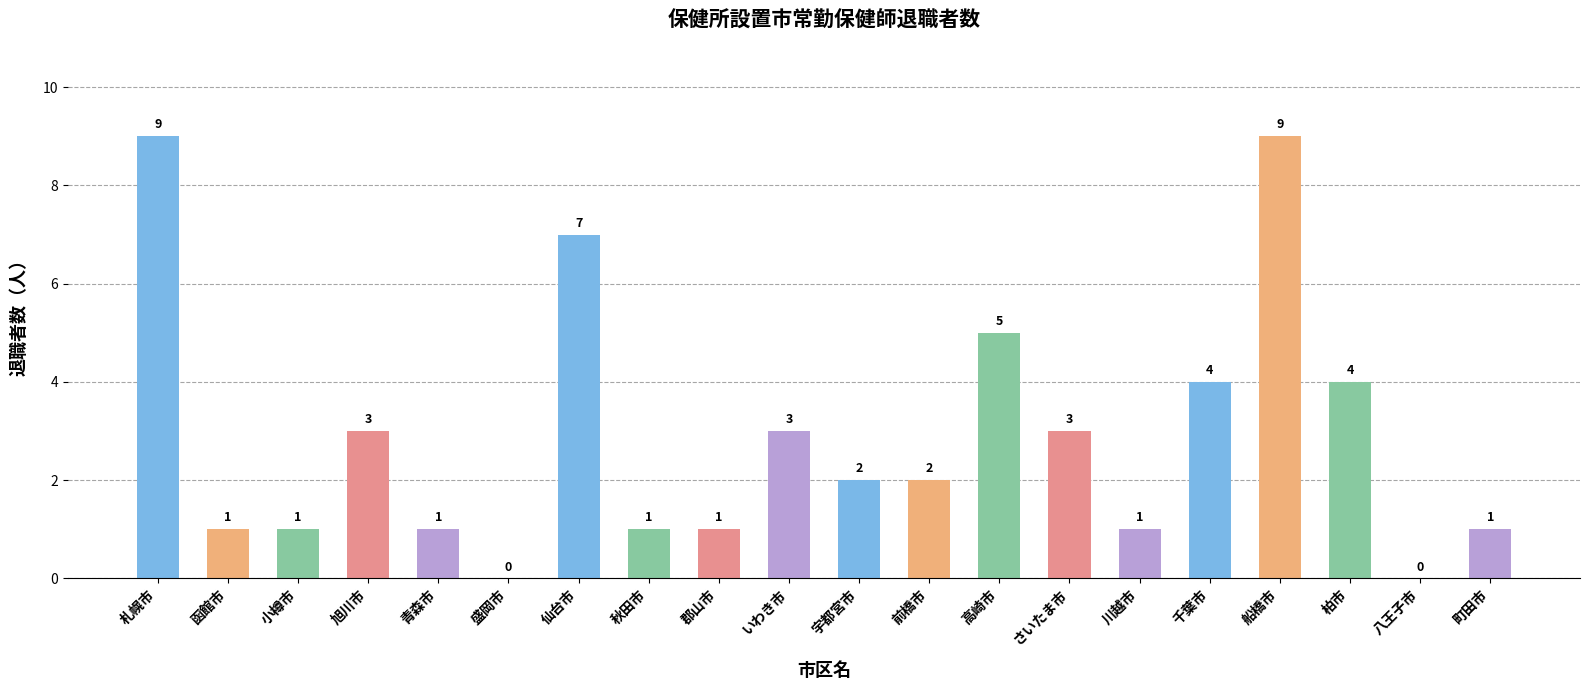

What is the greatest value displayed?

9